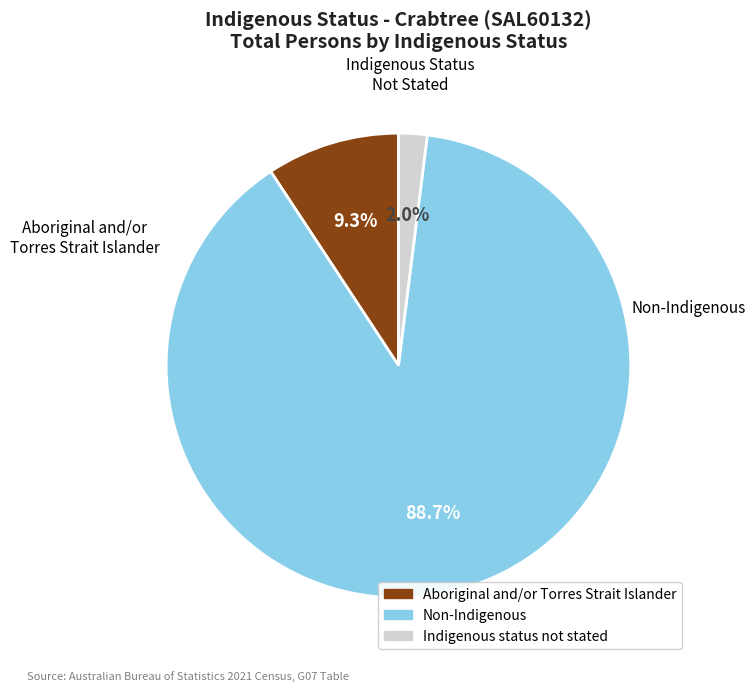

Count the number of slices in the pie.

3